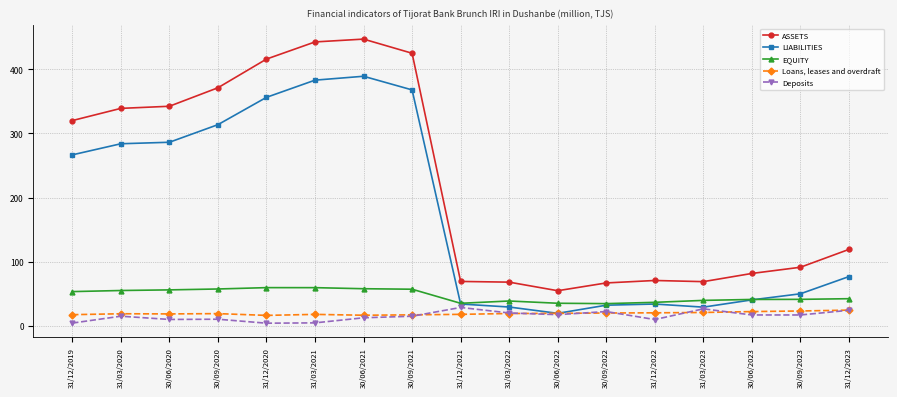

What are all the series names shown in the legend?

ASSETS, LIABILITIES, EQUITY, Loans, leases and overdraft, Deposits